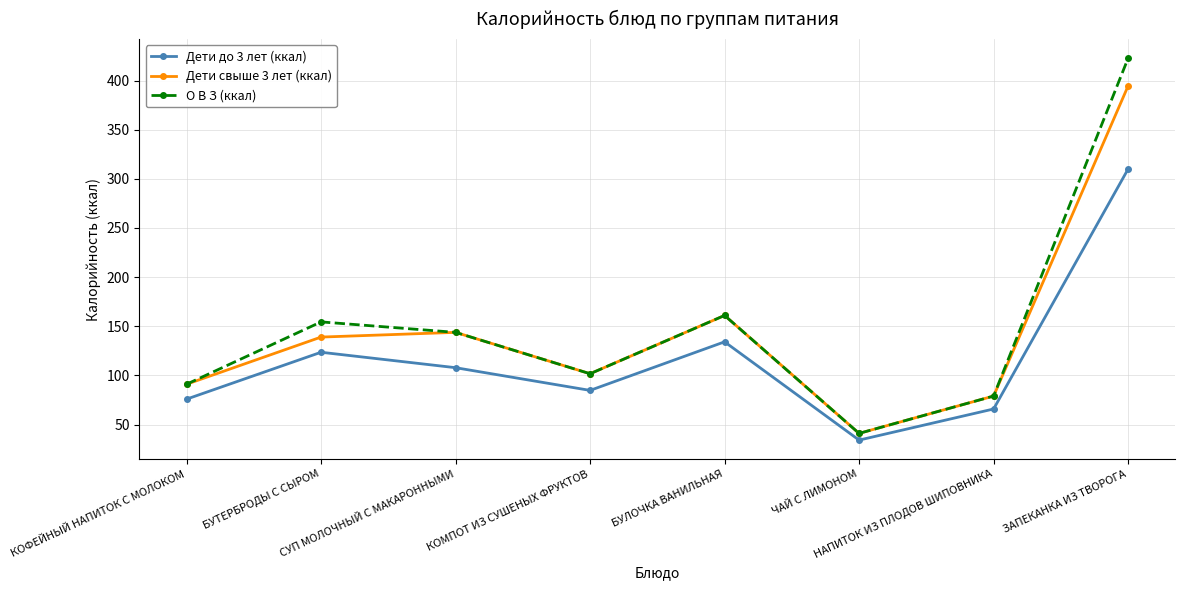

The Дети свыше 3 лет (ккал) series shows 143.8 at СУП МОЛОЧНЫЙ С МАКАРОННЫМИ. True or false?

True